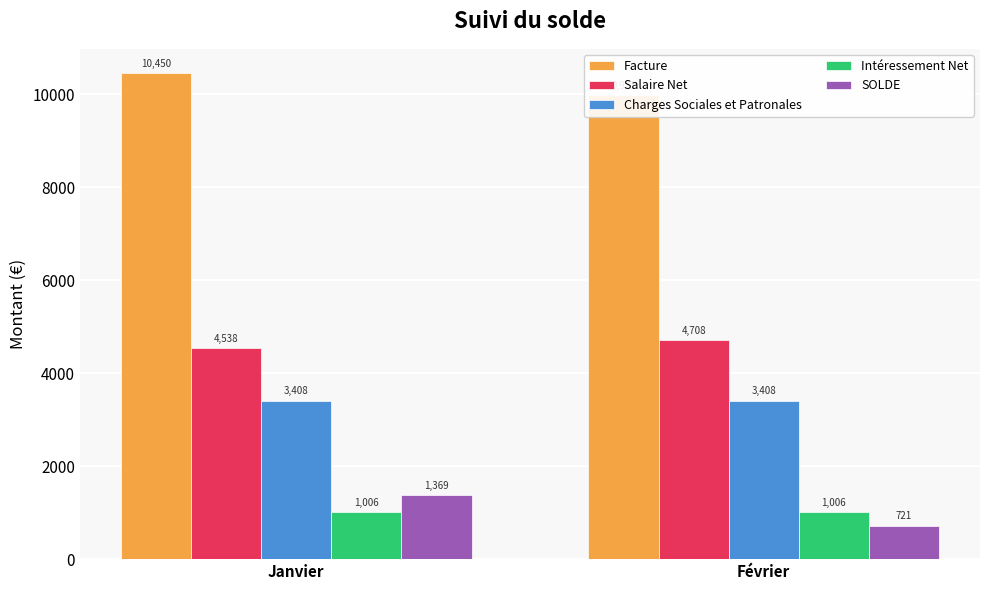

What is the difference between the highest and lowest values at Janvier?

9443.8